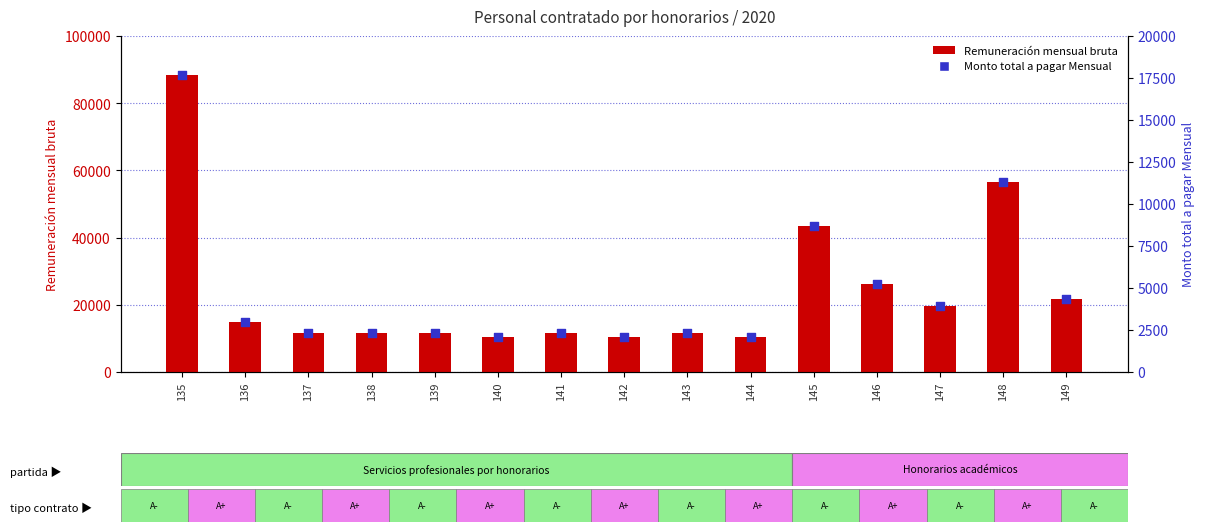

Which series has the largest total across all categories?

Remuneración mensual bruta